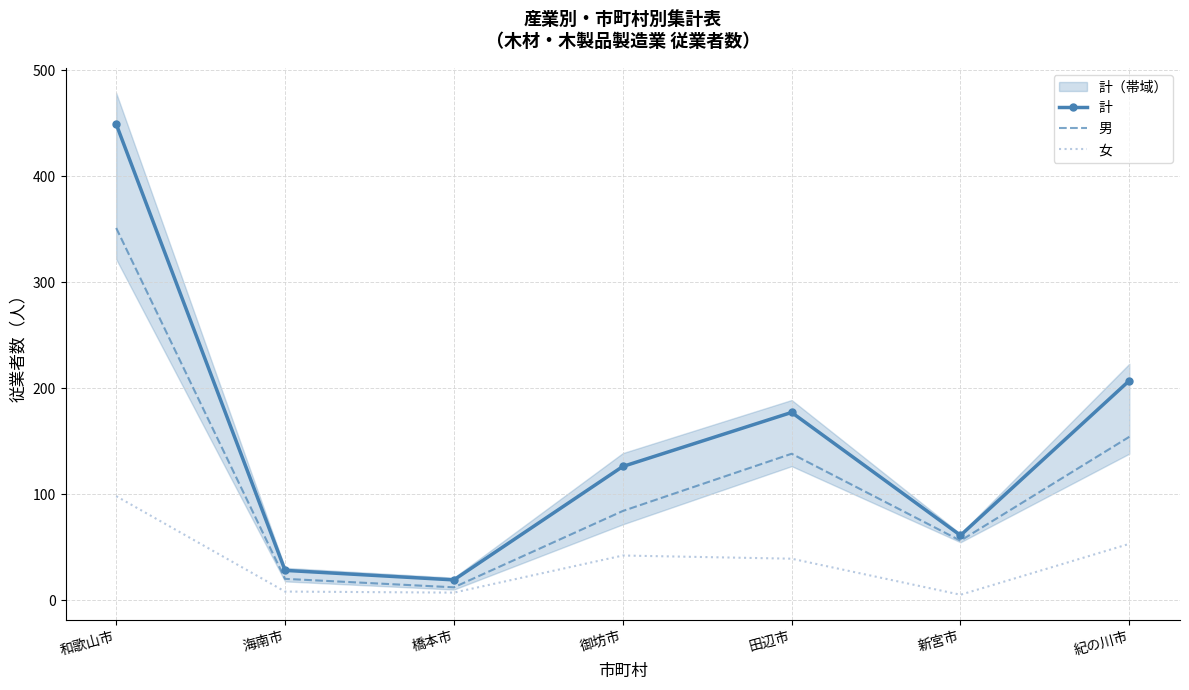

At which category does 女 reach its first local valley?

橋本市